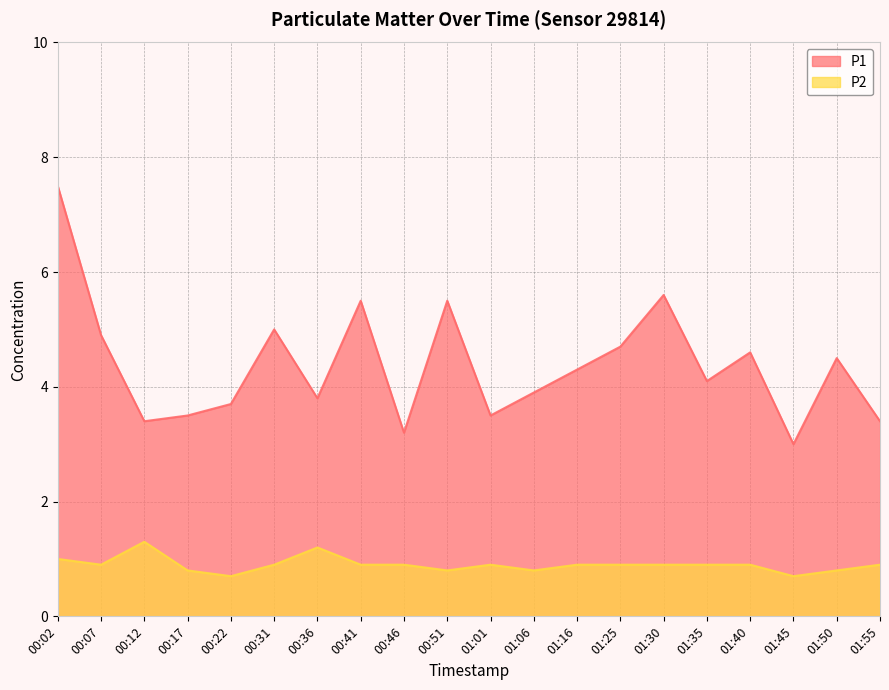

Reading left to right, transcribe all the data shown in this chart.

P1: 7.5	4.9	3.4	3.5	3.7	5.0	3.8	5.5	3.2	5.5	3.5	3.9	4.3	4.7	5.6	4.1	4.6	3.0	4.5	3.4
P2: 1.0	0.9	1.3	0.8	0.7	0.9	1.2	0.9	0.9	0.8	0.9	0.8	0.9	0.9	0.9	0.9	0.9	0.7	0.8	0.9